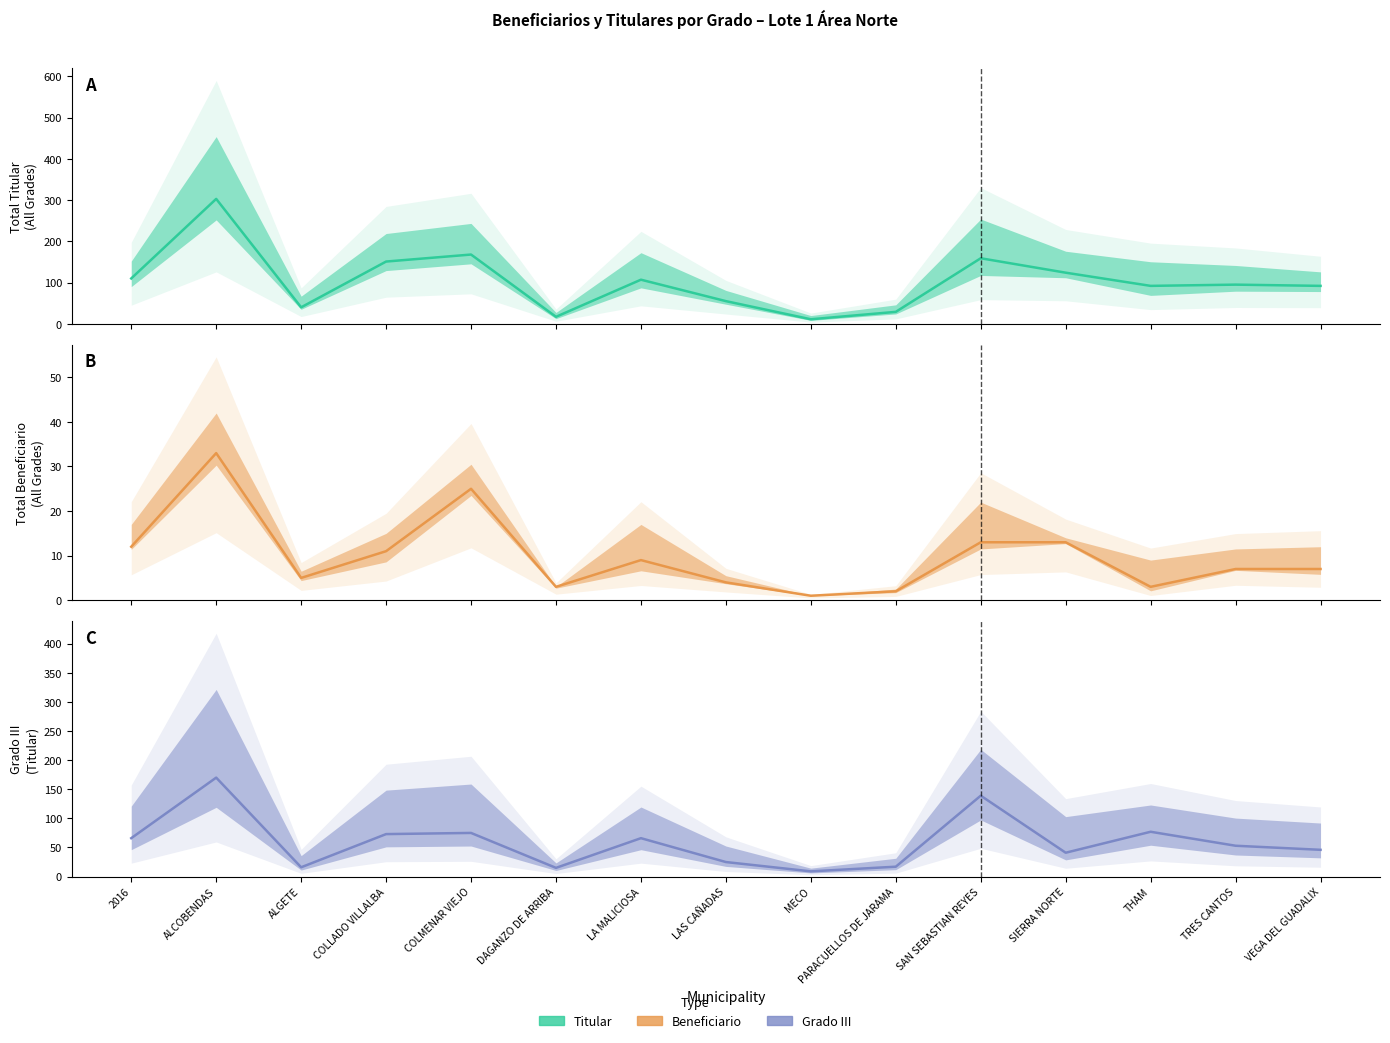

Which series has the widest spread of values?

Titular Grado I